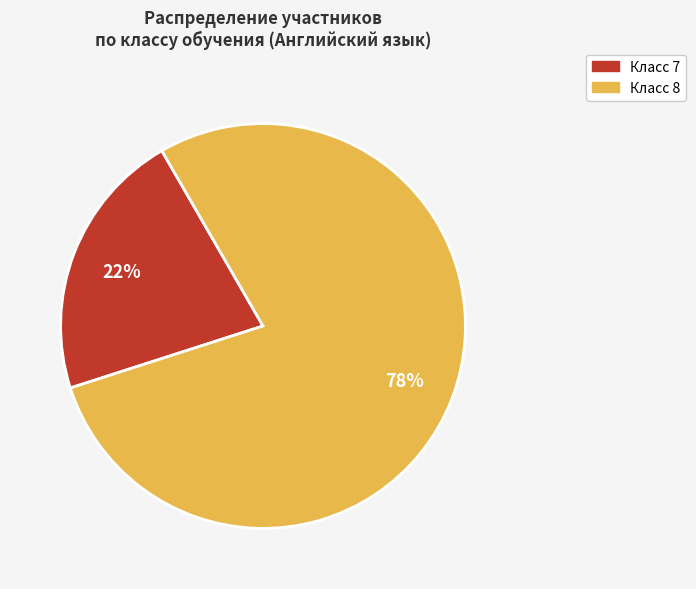

To the nearest percent, what is the average slice percentage?

50%